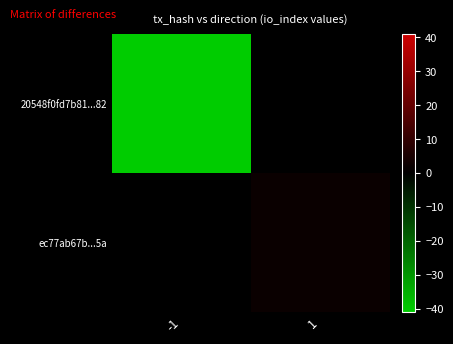

Count the number of data series in this chart.

2